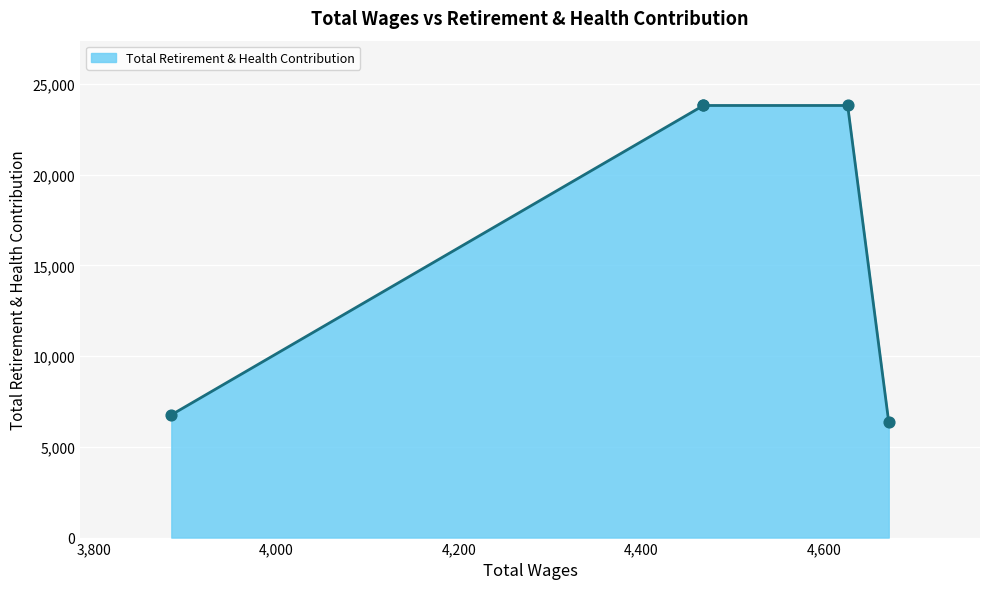

What is the ratio of the value at 4468 to the value at 4626?

1.0